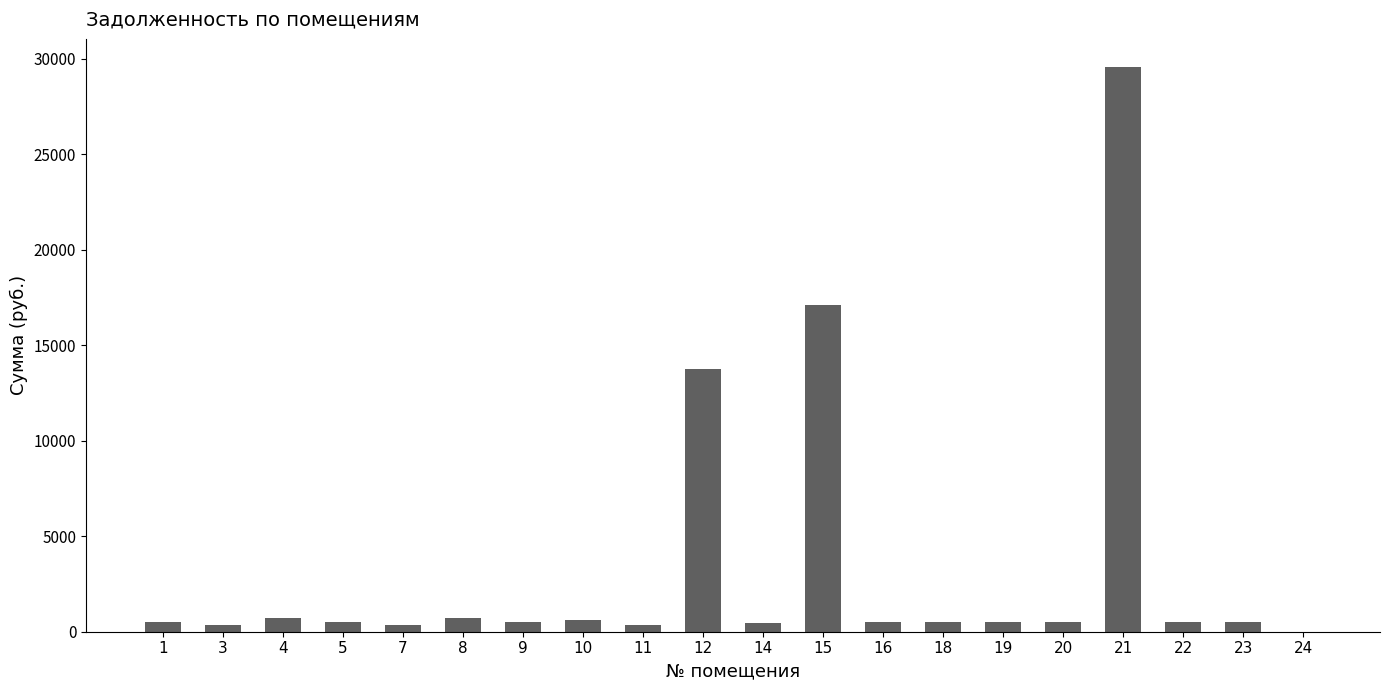

What is the greatest value displayed?

29551.4